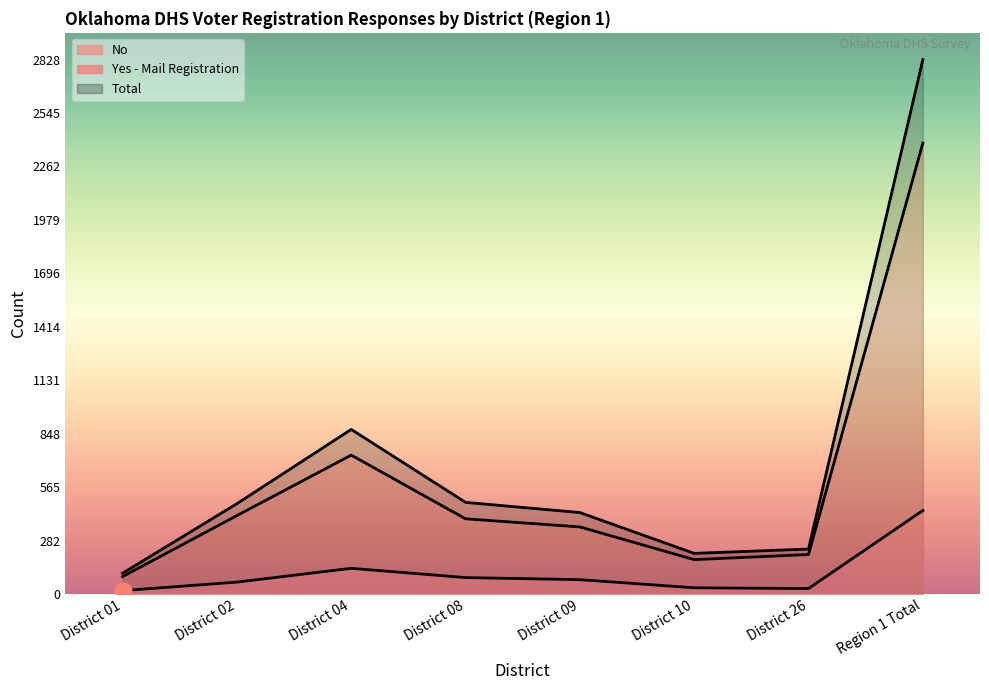

What is the sum of the Total values at District 01 and District 04?

981